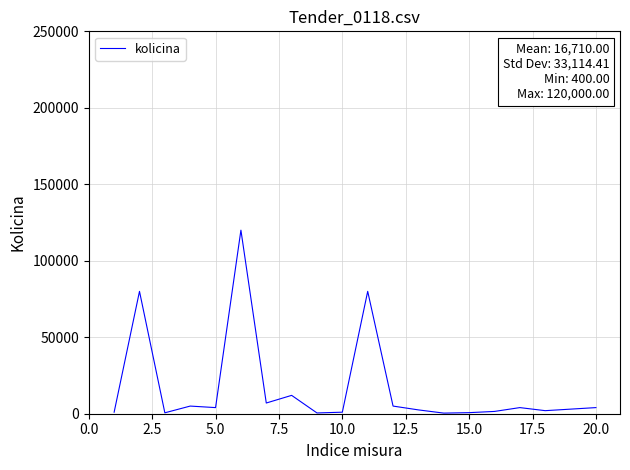

What is the difference between the maximum and minimum values?

119600